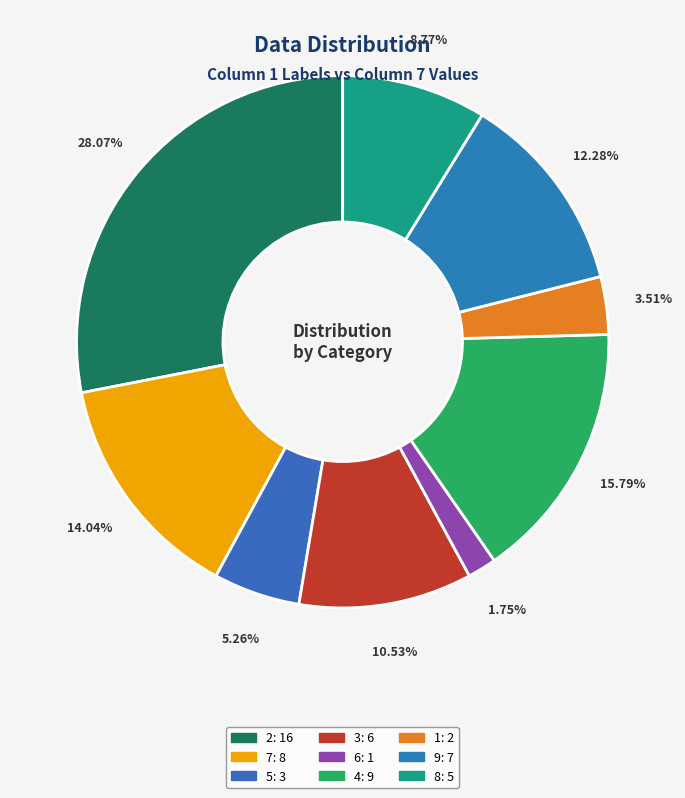

To the nearest percent, what is the average slice percentage?

11%